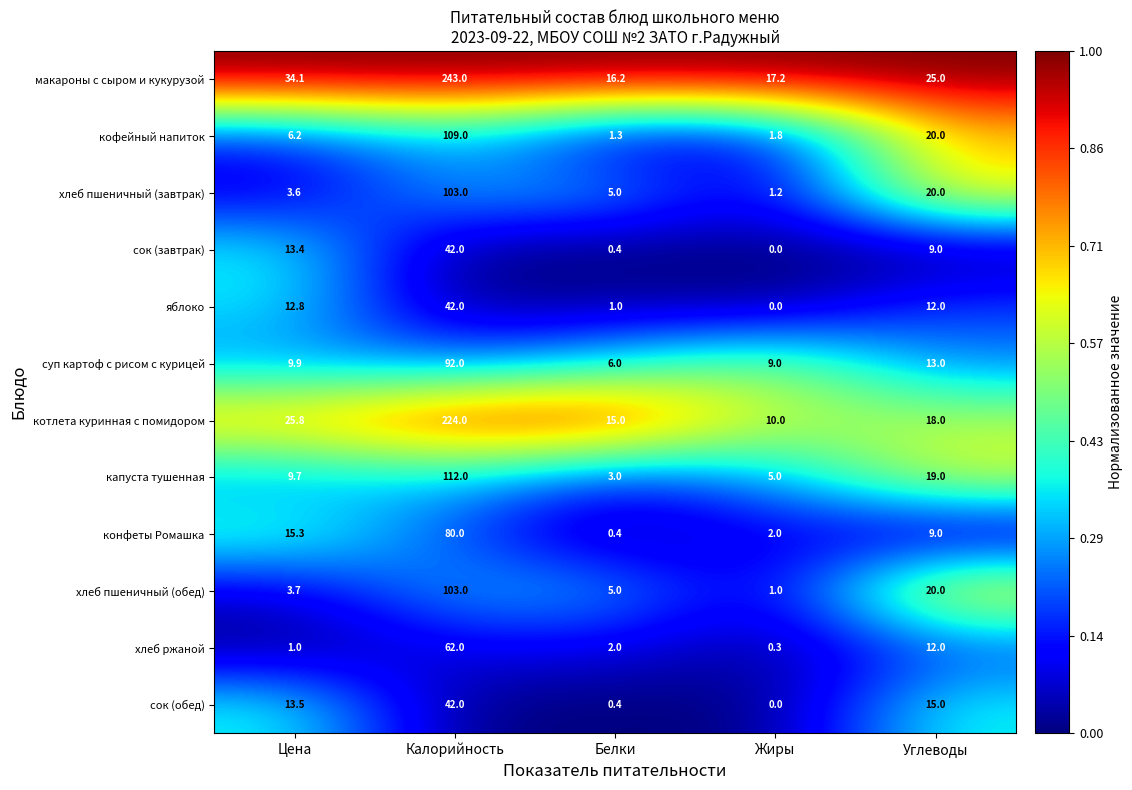

Rank the categories by хлеб пшеничный (обед) value from highest to lowest.

Калорийность, Углеводы, Белки, Цена, Жиры